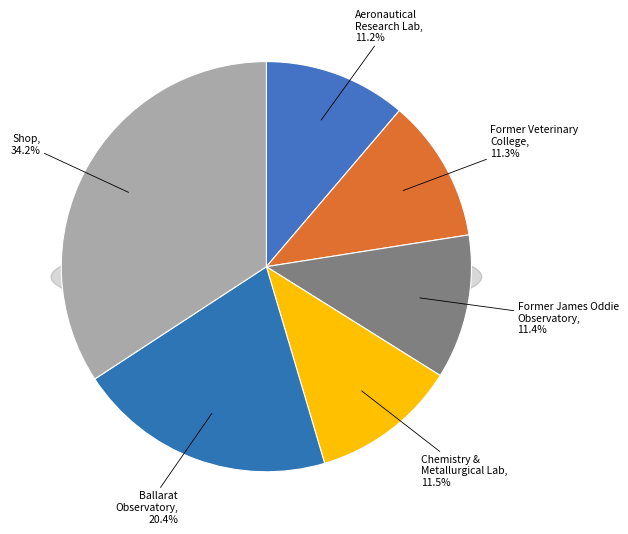

To the nearest percent, what is the average slice percentage?

17%